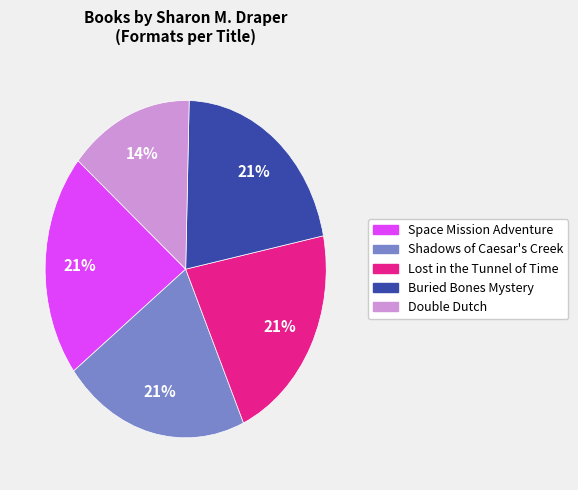

To the nearest percent, what is the difference between the largest and smallest slice percentages?

7%